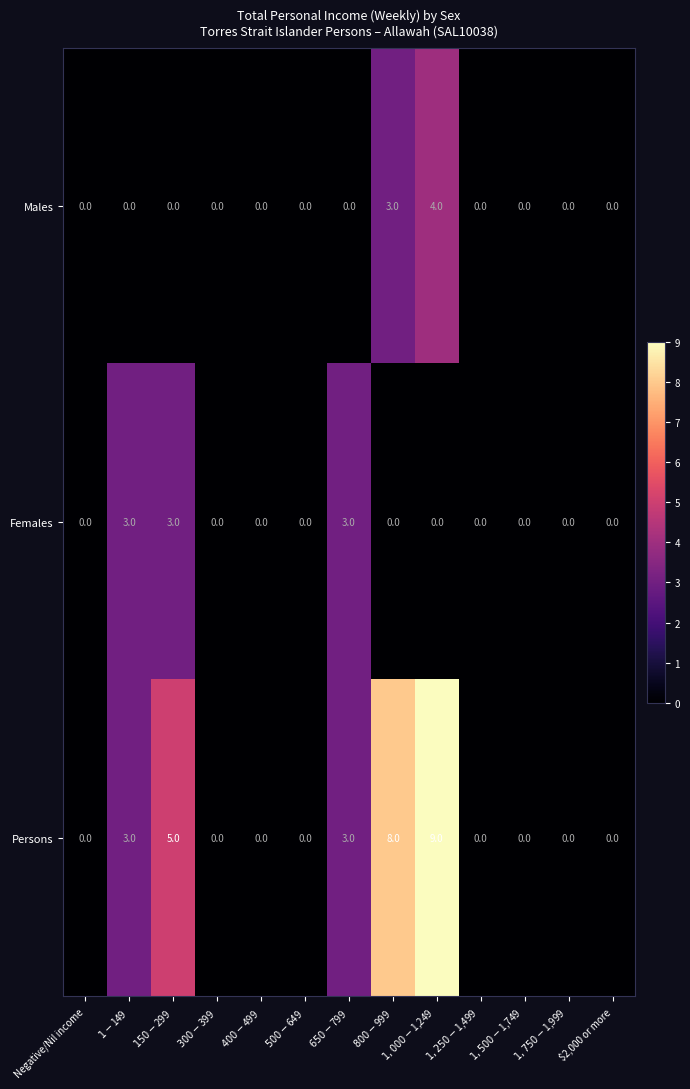

The value of Females at $2,000 or more is -2. True or false?

False